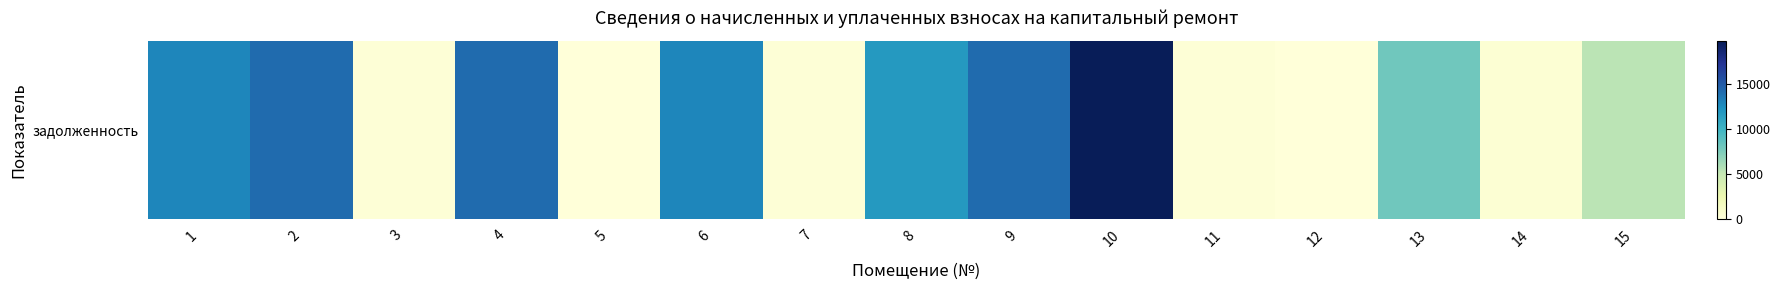

Rank the categories by value from lowest to highest.

5, 12, 3, 11, 7, 14, 15, 13, 8, 1, 6, 2, 4, 9, 10